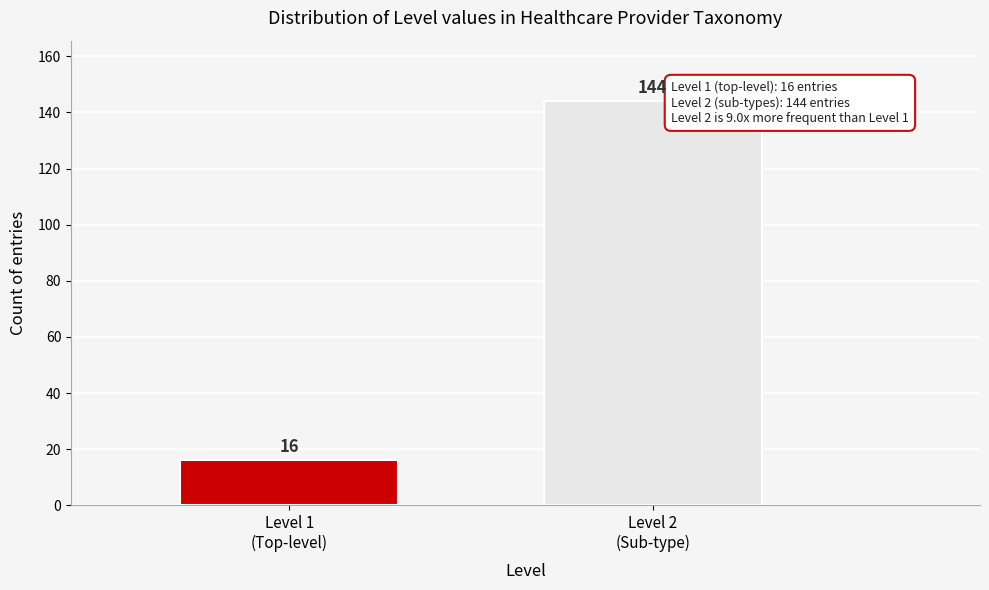

Reading right to left, extract all data points from this chart.

144	16